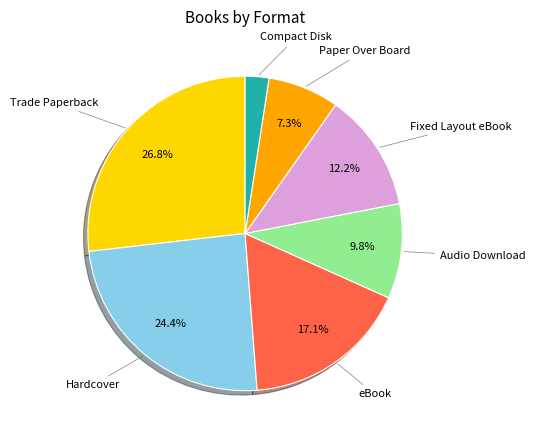

What is the ratio of the value at Fixed Layout eBook to the value at Paper Over Board?

1.7